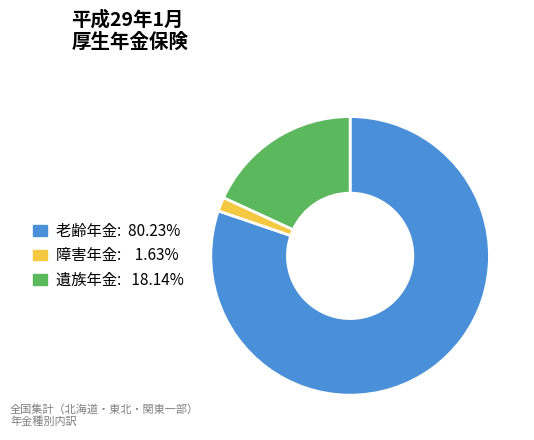

Is there a majority slice in this chart?

Yes